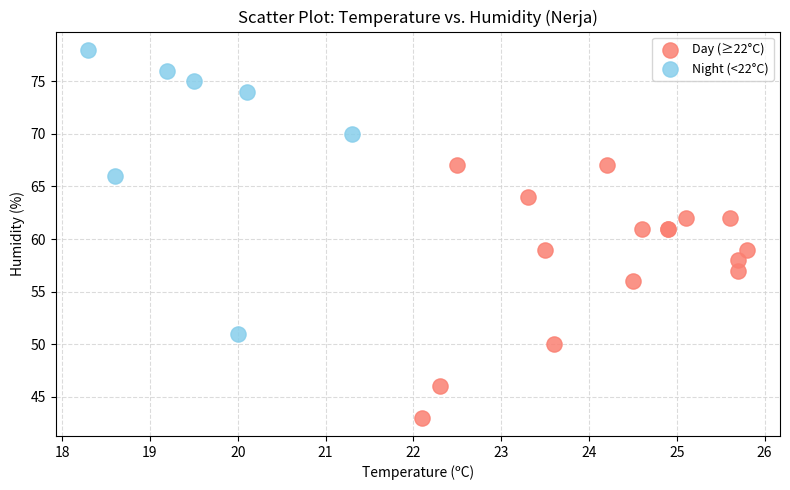

Which series reaches the maximum Y coordinate?

Night (<22°C)